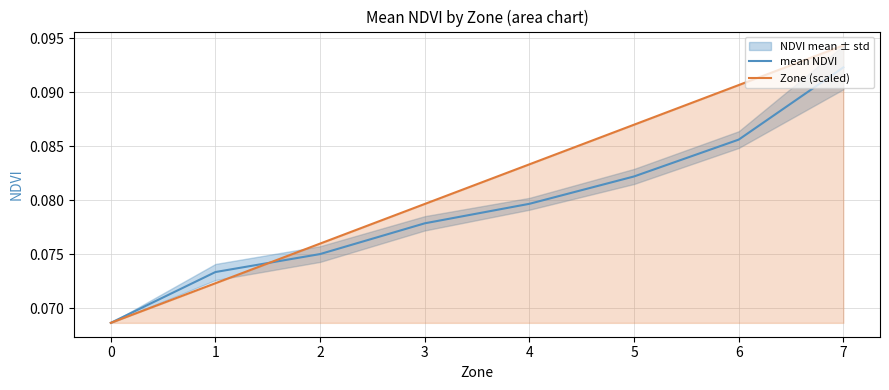

How many mean NDVI values are between 0 and 1?

8